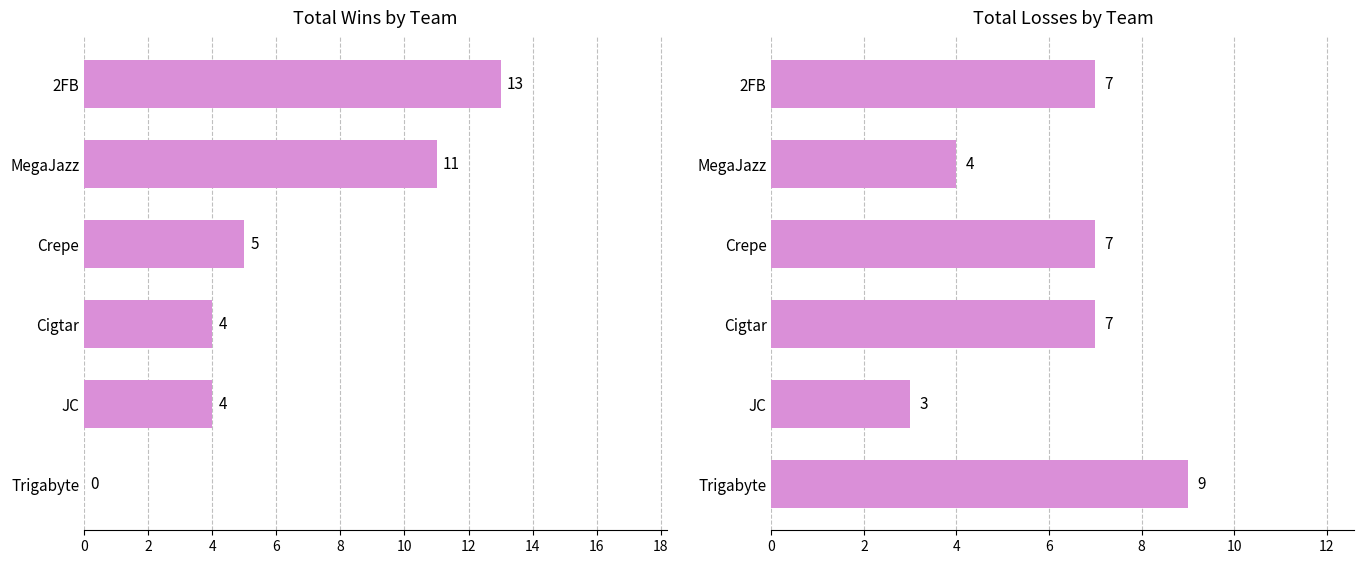

Which series has the largest total across all categories?

Wins